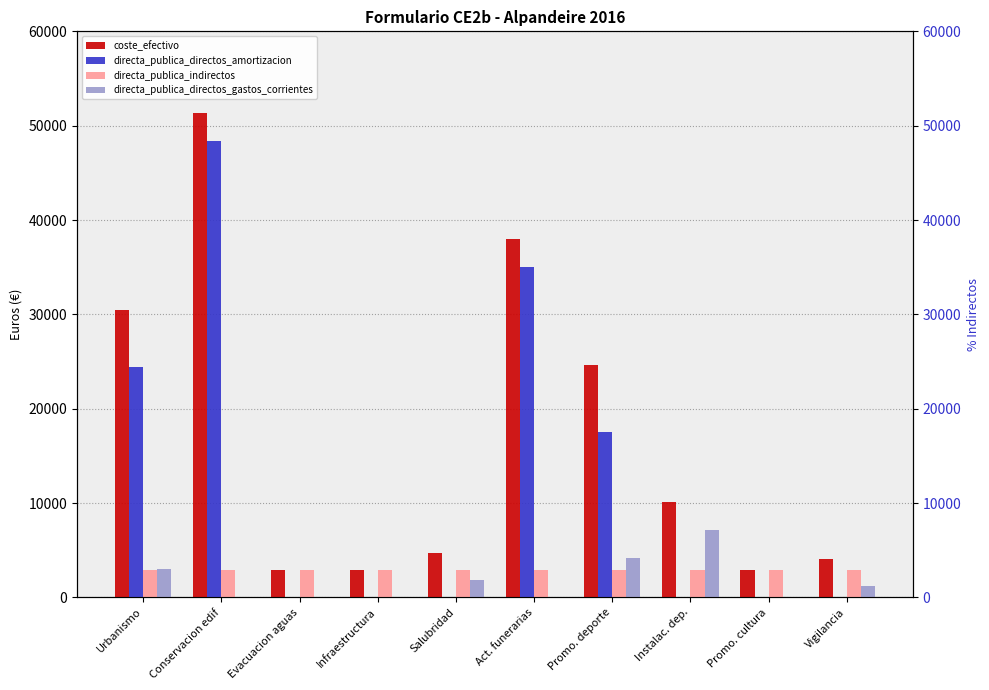

At which category is the sum across all series the highest?

Conservacion edif